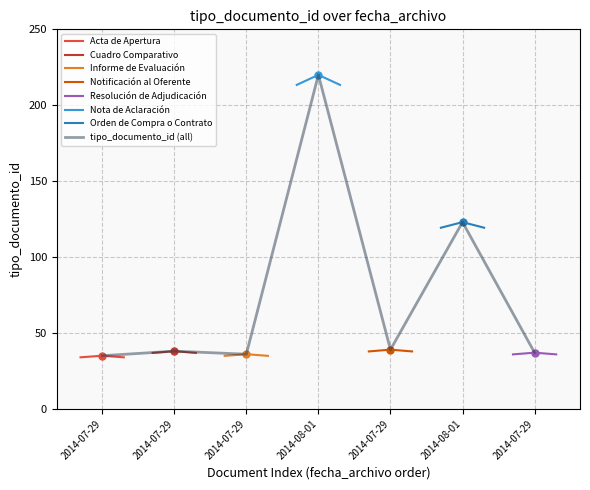

The chart shows a value of 35 at 2014-07-29. True or false?

True